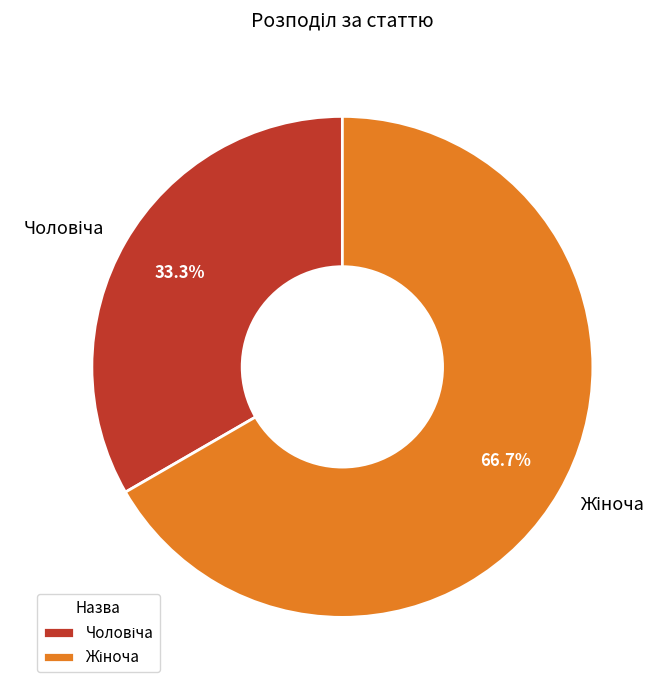

How many slices are in this pie chart?

2